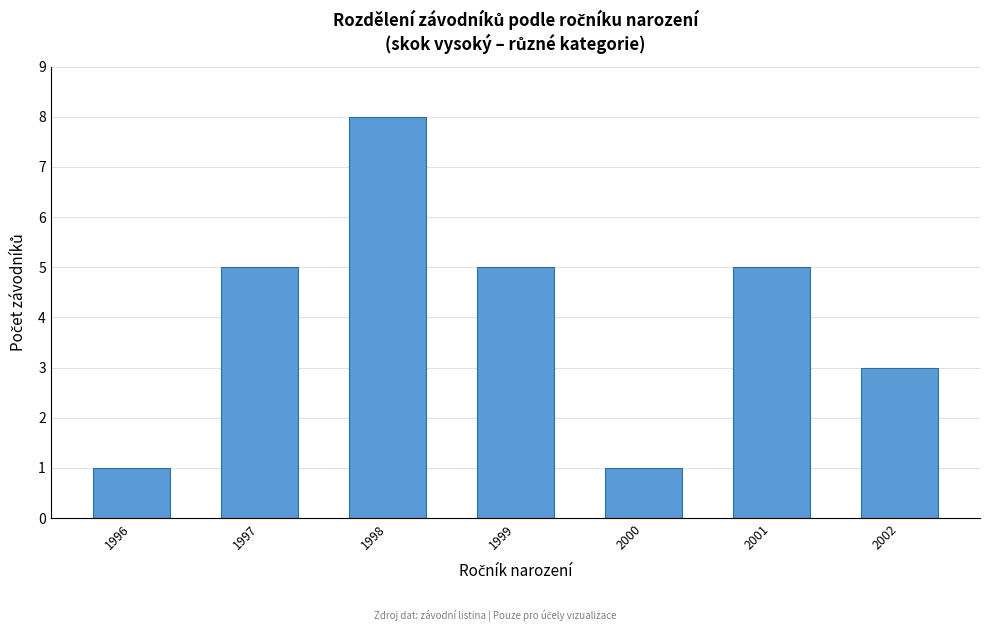

Reading right to left, list all the values displayed in this chart.

2002=3	2001=5	2000=1	1999=5	1998=8	1997=5	1996=1